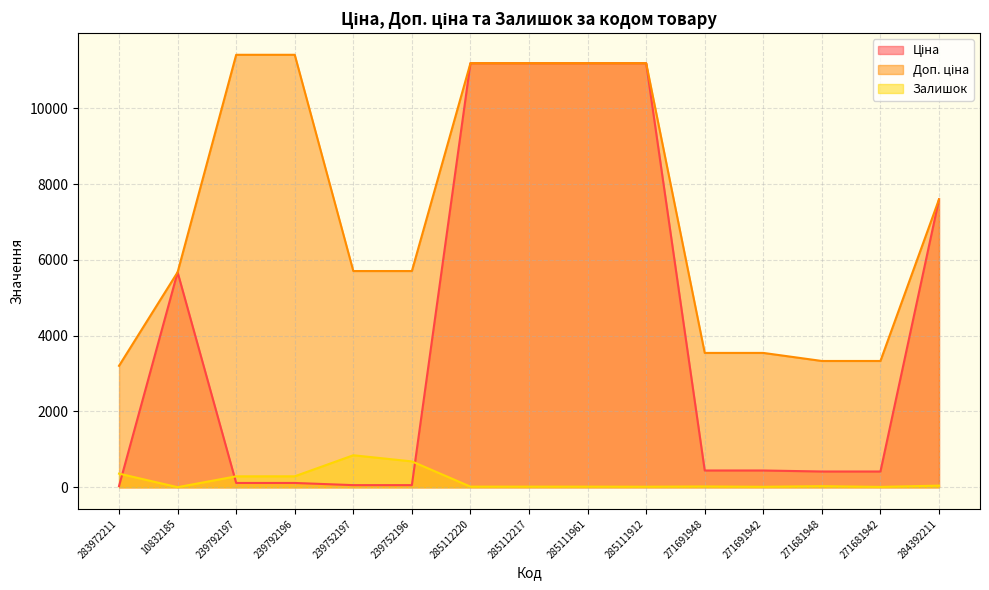

Rank the series by their maximum value, from lowest to highest.

Залишок, Ціна, Доп. ціна